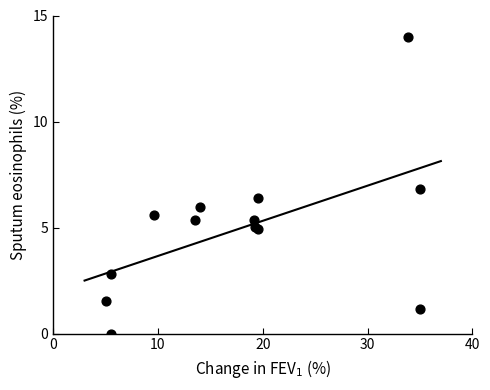

What Y value in the scatter plot is closest to 7?

6.8